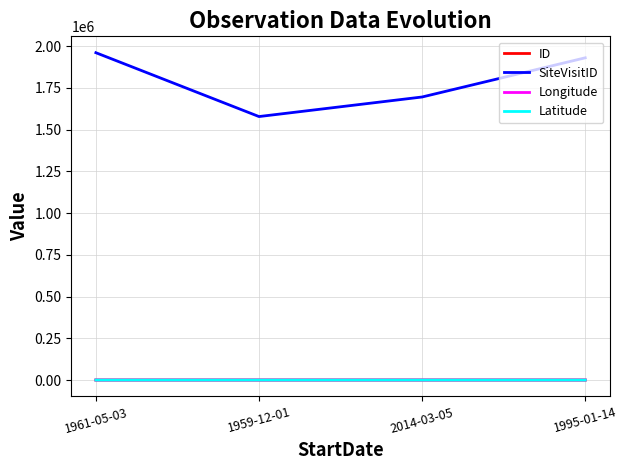

Which series has the largest total across all categories?

SiteVisitID